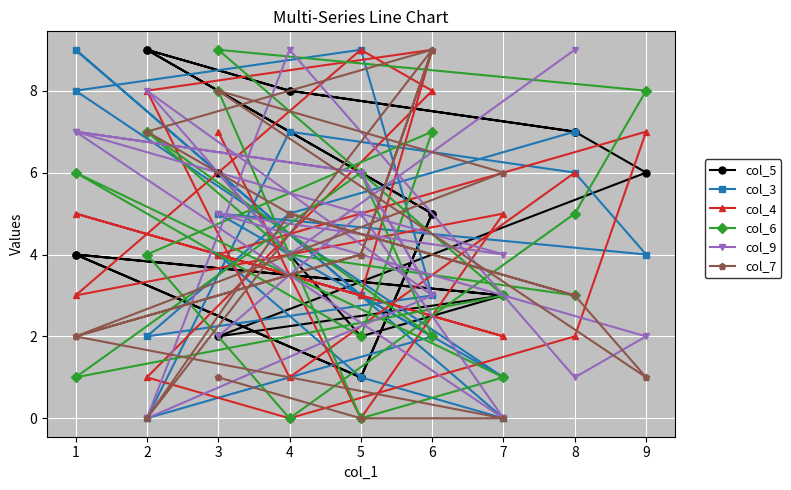

True or false: col_4 has a value of 3 at 1.

True